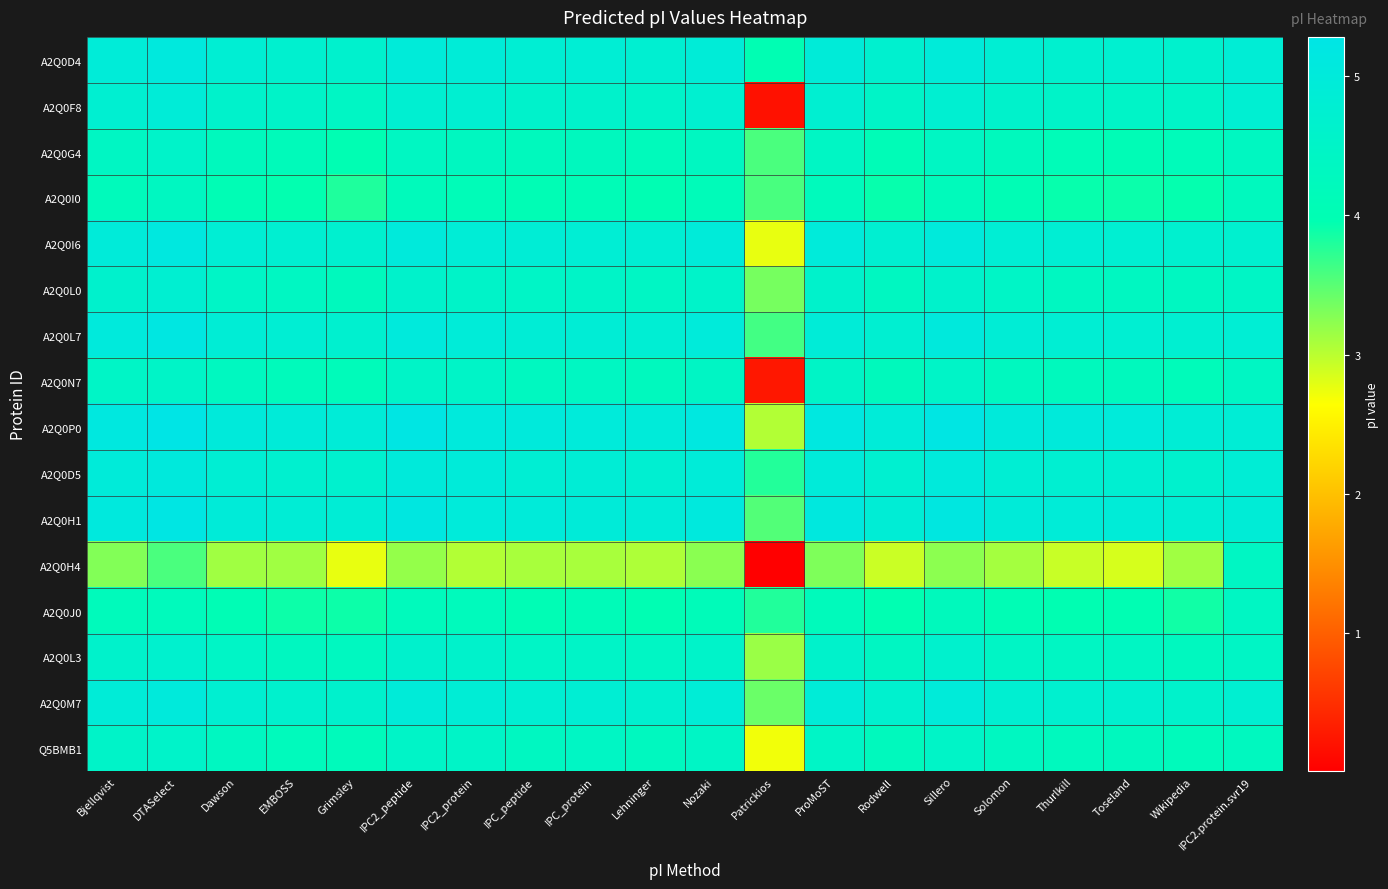

Reading right to left, transcribe all the data shown in this chart.

A2Q0D4: IPC2.protein.svr19=4.9	Wikipedia=4.7	Toseland=4.7	Thurlkill=4.7	Solomon=4.8	Sillero=5.0	Rodwell=4.7	ProMoST=5.0	Patrickios=4.0	Nozaki=4.9	Lehninger=4.8	IPC_protein=4.8	IPC_peptide=4.8	IPC2_protein=4.9	IPC2_peptide=5.0	Grimsley=4.6	EMBOSS=4.7	Dawson=4.8	DTASelect=5.1	Bjellqvist=4.9
A2Q0F8: IPC2.protein.svr19=4.8	Wikipedia=4.5	Toseland=4.5	Thurlkill=4.5	Solomon=4.6	Sillero=4.8	Rodwell=4.5	ProMoST=4.8	Patrickios=0.2	Nozaki=4.7	Lehninger=4.6	IPC_protein=4.6	IPC_peptide=4.6	IPC2_protein=4.8	IPC2_peptide=4.8	Grimsley=4.4	EMBOSS=4.5	Dawson=4.6	DTASelect=4.9	Bjellqvist=4.7
A2Q0G4: IPC2.protein.svr19=4.3	Wikipedia=4.2	Toseland=4.1	Thurlkill=4.1	Solomon=4.2	Sillero=4.4	Rodwell=4.1	ProMoST=4.4	Patrickios=3.6	Nozaki=4.4	Lehninger=4.2	IPC_protein=4.3	IPC_peptide=4.2	IPC2_protein=4.3	IPC2_peptide=4.4	Grimsley=4.0	EMBOSS=4.2	Dawson=4.3	DTASelect=4.6	Bjellqvist=4.4
A2Q0I0: IPC2.protein.svr19=4.3	Wikipedia=3.9	Toseland=3.9	Thurlkill=3.9	Solomon=4.0	Sillero=4.2	Rodwell=3.9	ProMoST=4.2	Patrickios=3.6	Nozaki=4.2	Lehninger=4.0	IPC_protein=4.1	IPC_peptide=4.0	IPC2_protein=4.1	IPC2_peptide=4.2	Grimsley=3.8	EMBOSS=3.9	Dawson=4.0	DTASelect=4.3	Bjellqvist=4.2
A2Q0I6: IPC2.protein.svr19=4.7	Wikipedia=4.7	Toseland=4.8	Thurlkill=4.8	Solomon=4.8	Sillero=5.0	Rodwell=4.7	ProMoST=5.0	Patrickios=2.8	Nozaki=5.0	Lehninger=4.8	IPC_protein=4.8	IPC_peptide=4.9	IPC2_protein=4.9	IPC2_peptide=5.0	Grimsley=4.7	EMBOSS=4.8	Dawson=4.8	DTASelect=5.1	Bjellqvist=5.0
A2Q0L0: IPC2.protein.svr19=4.4	Wikipedia=4.4	Toseland=4.3	Thurlkill=4.4	Solomon=4.5	Sillero=4.6	Rodwell=4.3	ProMoST=4.6	Patrickios=3.4	Nozaki=4.6	Lehninger=4.4	IPC_protein=4.5	IPC_peptide=4.5	IPC2_protein=4.5	IPC2_peptide=4.6	Grimsley=4.3	EMBOSS=4.4	Dawson=4.5	DTASelect=4.8	Bjellqvist=4.6
A2Q0L7: IPC2.protein.svr19=4.8	Wikipedia=4.8	Toseland=4.8	Thurlkill=4.8	Solomon=4.9	Sillero=5.1	Rodwell=4.8	ProMoST=4.9	Patrickios=3.6	Nozaki=5.0	Lehninger=4.8	IPC_protein=4.9	IPC_peptide=4.9	IPC2_protein=4.9	IPC2_peptide=5.0	Grimsley=4.7	EMBOSS=4.8	Dawson=4.9	DTASelect=5.2	Bjellqvist=5.0
A2Q0N7: IPC2.protein.svr19=4.4	Wikipedia=4.2	Toseland=4.3	Thurlkill=4.3	Solomon=4.3	Sillero=4.5	Rodwell=4.2	ProMoST=4.5	Patrickios=0.3	Nozaki=4.4	Lehninger=4.3	IPC_protein=4.4	IPC_peptide=4.3	IPC2_protein=4.5	IPC2_peptide=4.5	Grimsley=4.2	EMBOSS=4.2	Dawson=4.3	DTASelect=4.5	Bjellqvist=4.5
A2Q0P0: IPC2.protein.svr19=4.9	Wikipedia=4.9	Toseland=5.0	Thurlkill=5.0	Solomon=5.0	Sillero=5.2	Rodwell=4.9	ProMoST=5.1	Patrickios=3.0	Nozaki=5.1	Lehninger=5.0	IPC_protein=5.0	IPC_peptide=5.0	IPC2_protein=5.0	IPC2_peptide=5.2	Grimsley=4.9	EMBOSS=5.0	Dawson=5.0	DTASelect=5.3	Bjellqvist=5.1
A2Q0D5: IPC2.protein.svr19=4.9	Wikipedia=4.7	Toseland=4.8	Thurlkill=4.8	Solomon=4.8	Sillero=5.0	Rodwell=4.7	ProMoST=5.0	Patrickios=3.8	Nozaki=4.9	Lehninger=4.8	IPC_protein=4.9	IPC_peptide=4.8	IPC2_protein=5.0	IPC2_peptide=5.0	Grimsley=4.7	EMBOSS=4.7	Dawson=4.8	DTASelect=5.1	Bjellqvist=5.0
A2Q0H1: IPC2.protein.svr19=4.9	Wikipedia=4.8	Toseland=4.9	Thurlkill=4.9	Solomon=5.0	Sillero=5.2	Rodwell=4.9	ProMoST=5.1	Patrickios=3.5	Nozaki=5.1	Lehninger=4.9	IPC_protein=5.0	IPC_peptide=5.0	IPC2_protein=5.0	IPC2_peptide=5.2	Grimsley=4.9	EMBOSS=4.9	Dawson=5.0	DTASelect=5.2	Bjellqvist=5.1
A2Q0H4: IPC2.protein.svr19=4.4	Wikipedia=3.1	Toseland=2.9	Thurlkill=2.9	Solomon=3.1	Sillero=3.2	Rodwell=2.9	ProMoST=3.3	Patrickios=0.0	Nozaki=3.2	Lehninger=3.1	IPC_protein=3.1	IPC_peptide=3.1	IPC2_protein=3.0	IPC2_peptide=3.2	Grimsley=2.8	EMBOSS=3.1	Dawson=3.1	DTASelect=3.6	Bjellqvist=3.3
A2Q0J0: IPC2.protein.svr19=4.4	Wikipedia=3.9	Toseland=4.0	Thurlkill=4.0	Solomon=4.0	Sillero=4.2	Rodwell=4.0	ProMoST=4.2	Patrickios=3.8	Nozaki=4.2	Lehninger=4.0	IPC_protein=4.1	IPC_peptide=4.0	IPC2_protein=4.2	IPC2_peptide=4.2	Grimsley=3.9	EMBOSS=3.9	Dawson=4.0	DTASelect=4.2	Bjellqvist=4.2
A2Q0L3: IPC2.protein.svr19=4.5	Wikipedia=4.3	Toseland=4.4	Thurlkill=4.4	Solomon=4.5	Sillero=4.6	Rodwell=4.4	ProMoST=4.6	Patrickios=3.2	Nozaki=4.6	Lehninger=4.4	IPC_protein=4.5	IPC_peptide=4.5	IPC2_protein=4.6	IPC2_peptide=4.6	Grimsley=4.3	EMBOSS=4.3	Dawson=4.5	DTASelect=4.7	Bjellqvist=4.6
A2Q0M7: IPC2.protein.svr19=4.8	Wikipedia=4.6	Toseland=4.7	Thurlkill=4.7	Solomon=4.8	Sillero=5.0	Rodwell=4.7	ProMoST=4.9	Patrickios=3.4	Nozaki=4.9	Lehninger=4.7	IPC_protein=4.8	IPC_peptide=4.8	IPC2_protein=4.9	IPC2_peptide=5.0	Grimsley=4.6	EMBOSS=4.7	Dawson=4.8	DTASelect=5.0	Bjellqvist=4.9
Q5BMB1: IPC2.protein.svr19=4.3	Wikipedia=4.2	Toseland=4.3	Thurlkill=4.3	Solomon=4.3	Sillero=4.5	Rodwell=4.3	ProMoST=4.5	Patrickios=2.7	Nozaki=4.5	Lehninger=4.3	IPC_protein=4.4	IPC_peptide=4.4	IPC2_protein=4.5	IPC2_peptide=4.5	Grimsley=4.2	EMBOSS=4.2	Dawson=4.4	DTASelect=4.6	Bjellqvist=4.5